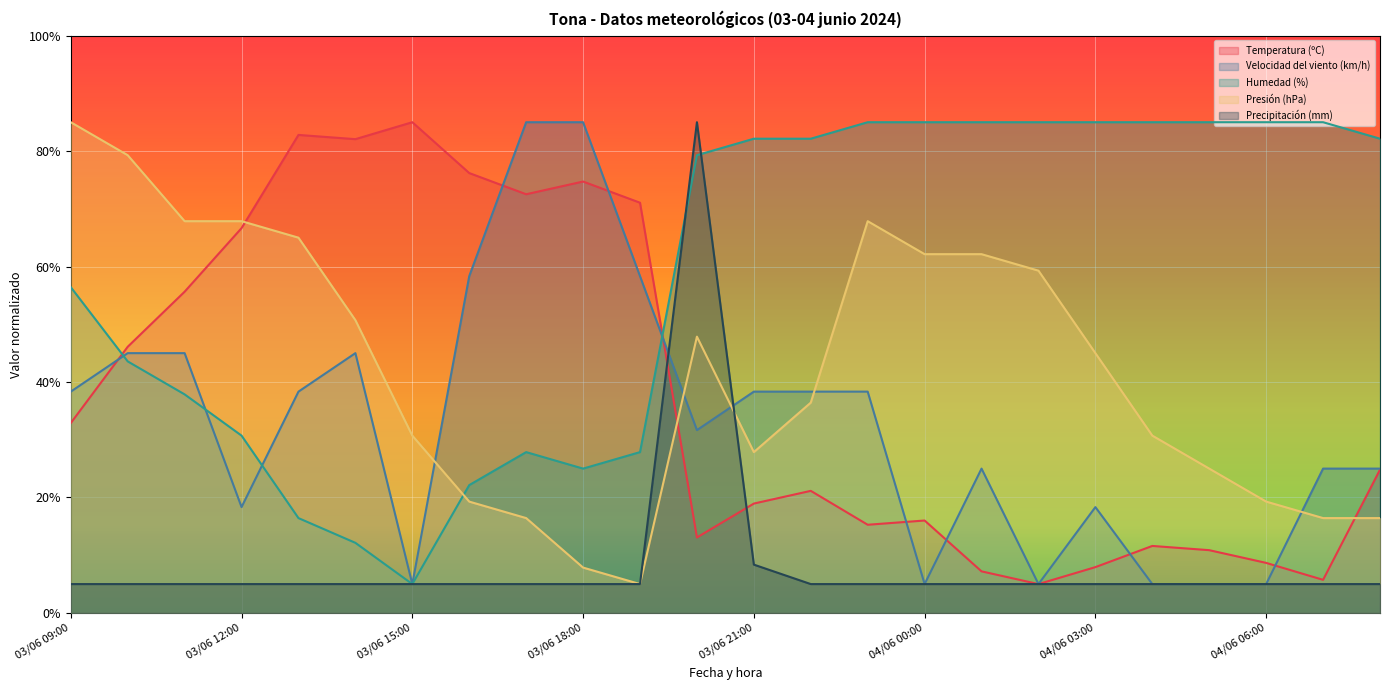

Which series changed the most between 03/06 18:00 and 04/06 08:00?

Velocidad del viento (km/h)